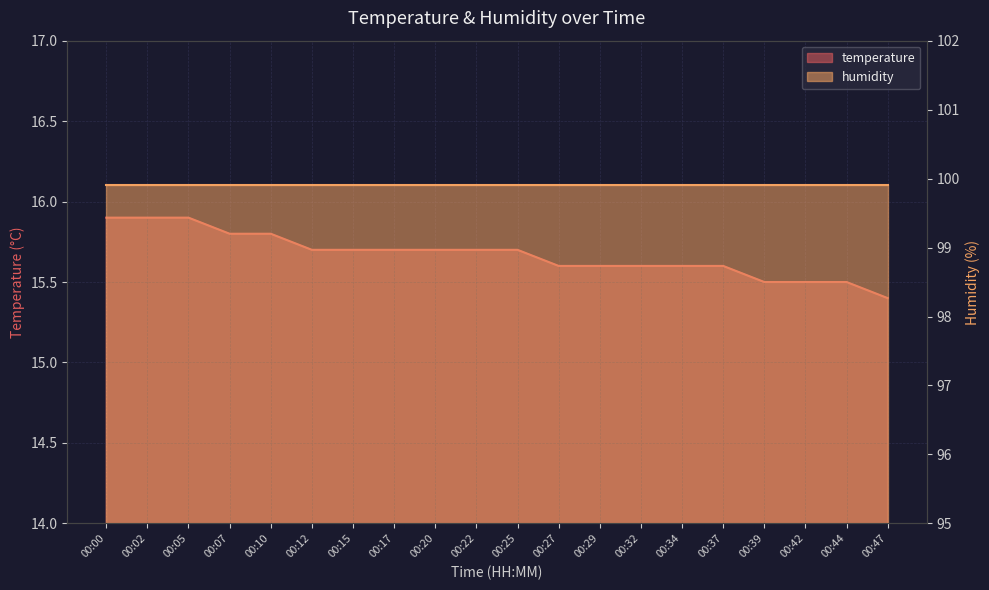

Is it true that the value at 00:27 is 7.2?

False